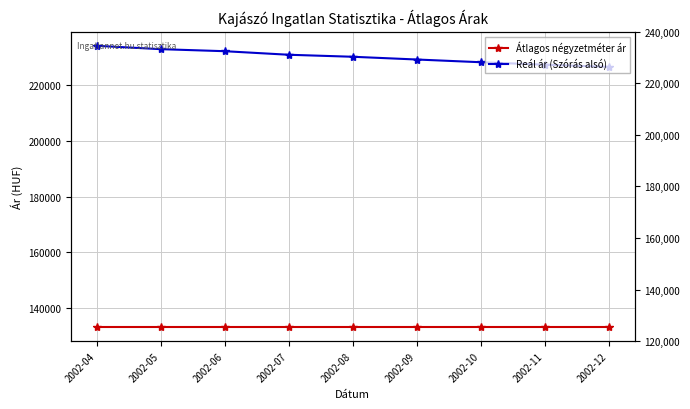

How many lines are shown in the chart?

2